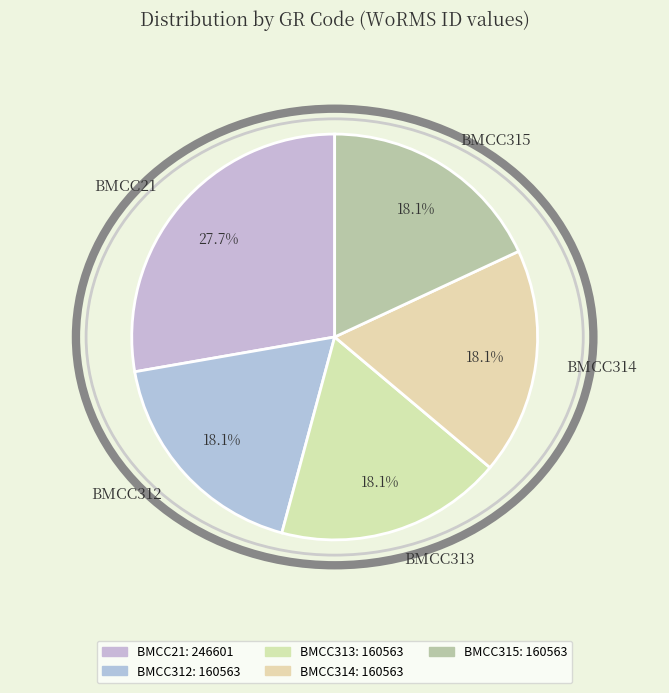

What is the largest slice in the pie chart?

BMCC21